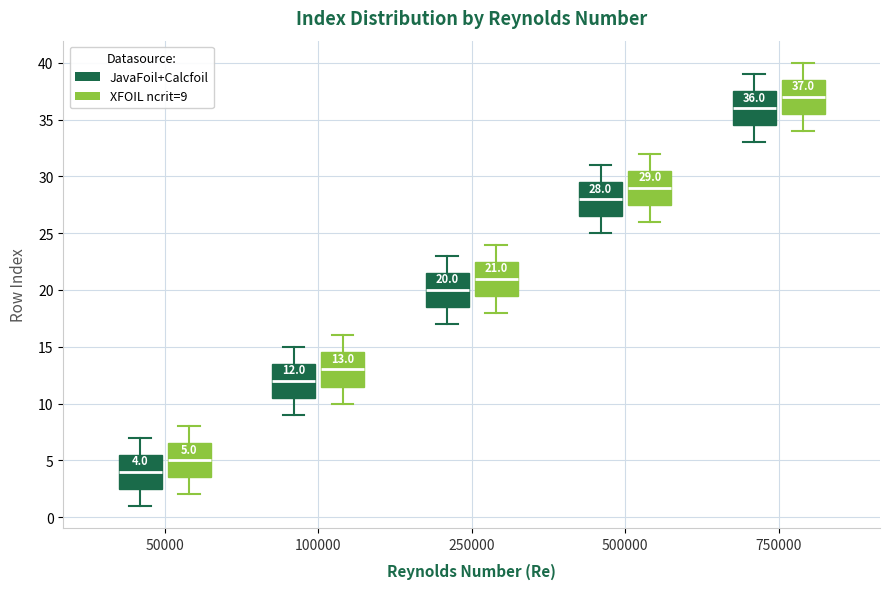

Which box has the highest median line?

750000 (XFOIL ncrit=9)